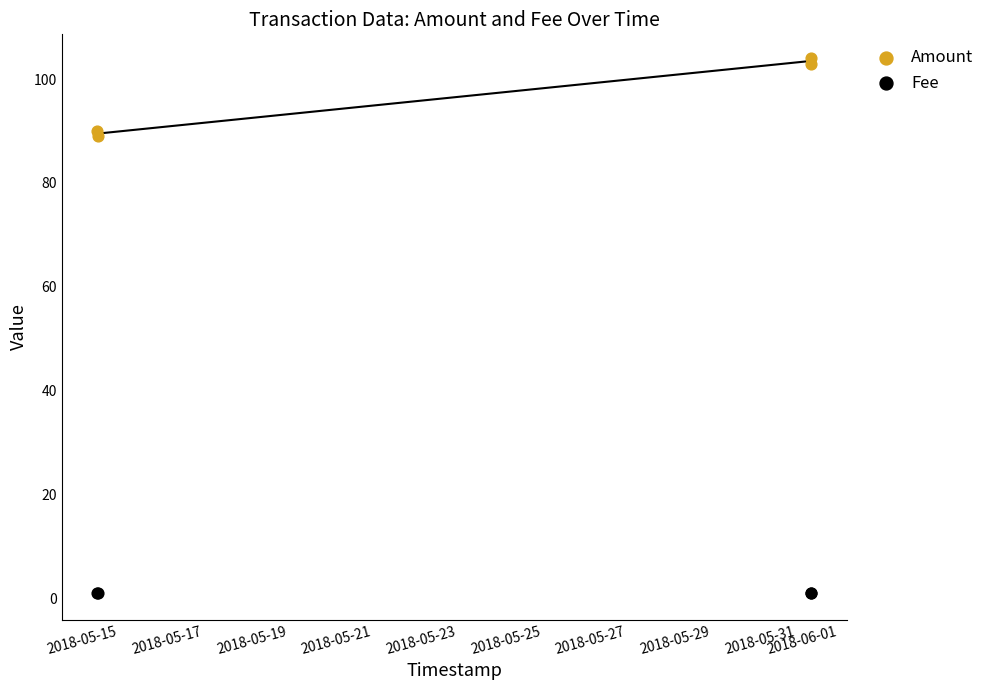

Which series reaches the minimum Y coordinate?

Fee